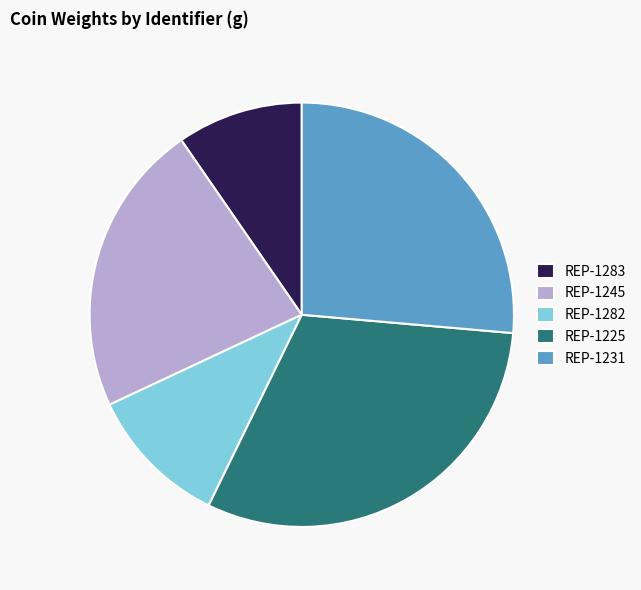

Rank the categories by value from highest to lowest.

REP-1225, REP-1231, REP-1245, REP-1282, REP-1283